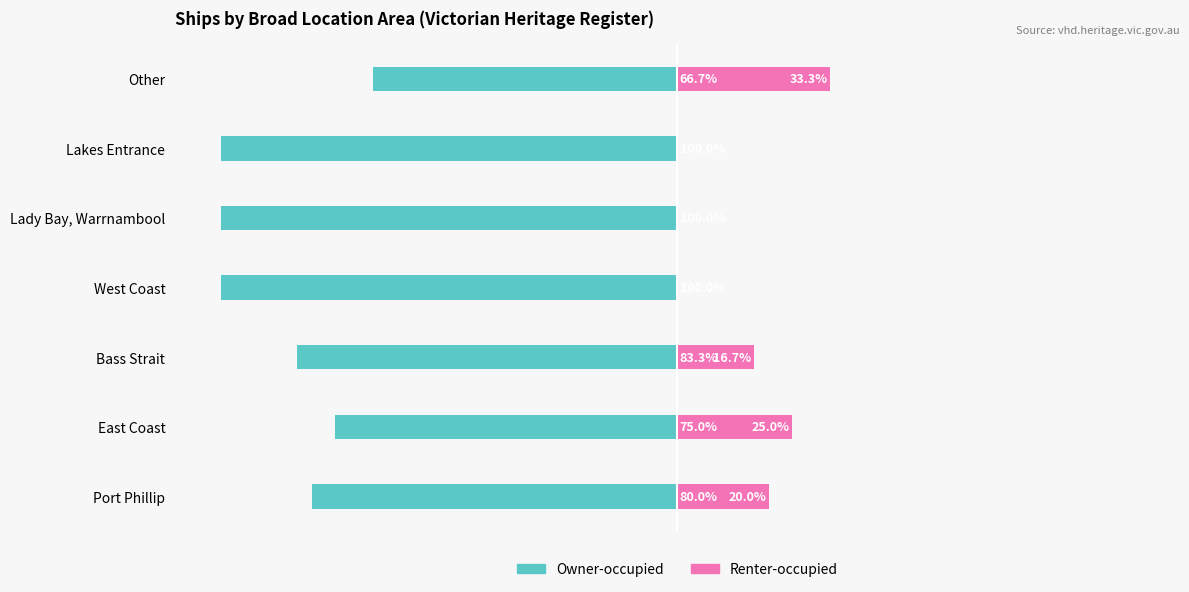

What are all the series names shown in the legend?

Owner-occupied, Renter-occupied